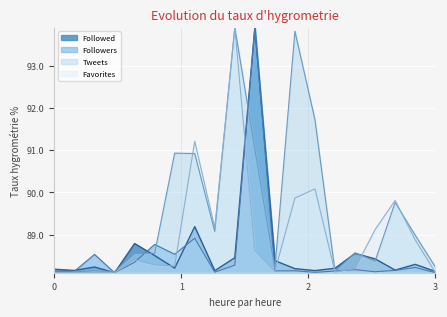

Which series has the largest total across all categories?

Tweets